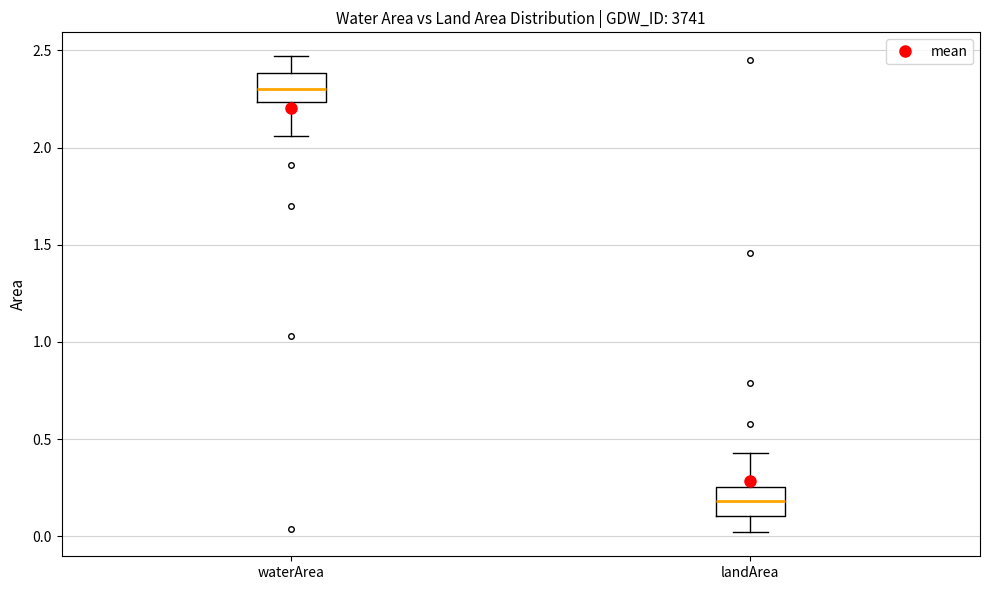

Which box has the highest median line?

waterArea